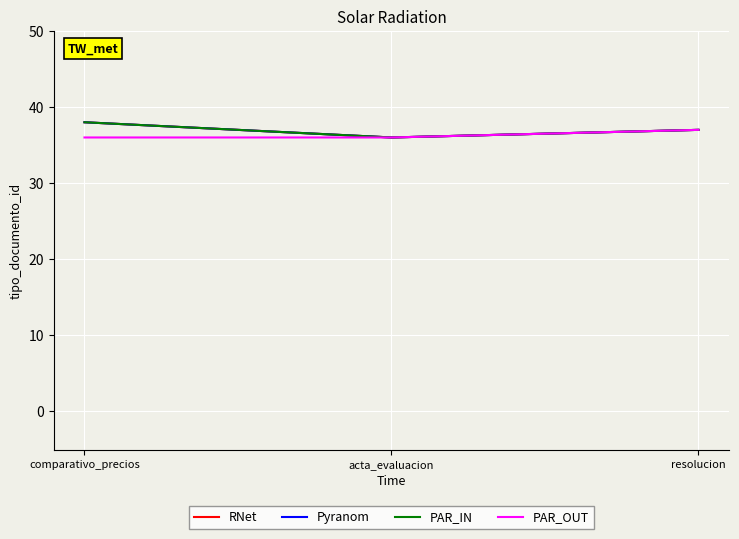

What is the label of the 1st point from the right?

resolucion